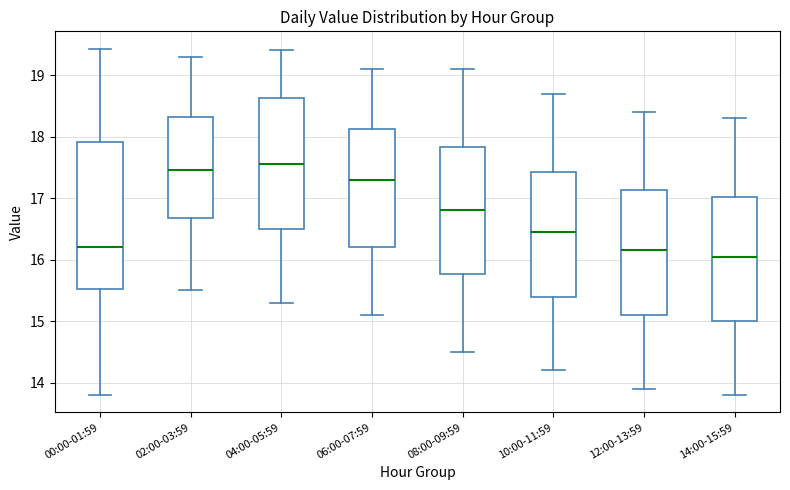

Reading left to right, transcribe this box plot: for each box, give where its median line is, the range the box spans, and where its two whiskers end, as read against the y-axis. The values are not printed on the chart, so give them approximately, as read against the axis.

00:00-01:59: median 16.2, box 15.5 to 17.9, whiskers 13.8 to 19.4
02:00-03:59: median 17.5, box 16.7 to 18.3, whiskers 15.5 to 19.3
04:00-05:59: median 17.6, box 16.5 to 18.6, whiskers 15.3 to 19.4
06:00-07:59: median 17.3, box 16.2 to 18.1, whiskers 15.1 to 19.1
08:00-09:59: median 16.8, box 15.8 to 17.8, whiskers 14.5 to 19.1
10:00-11:59: median 16.5, box 15.4 to 17.4, whiskers 14.2 to 18.7
12:00-13:59: median 16.2, box 15.1 to 17.1, whiskers 13.9 to 18.4
14:00-15:59: median 16.1, box 15.0 to 17.0, whiskers 13.8 to 18.3